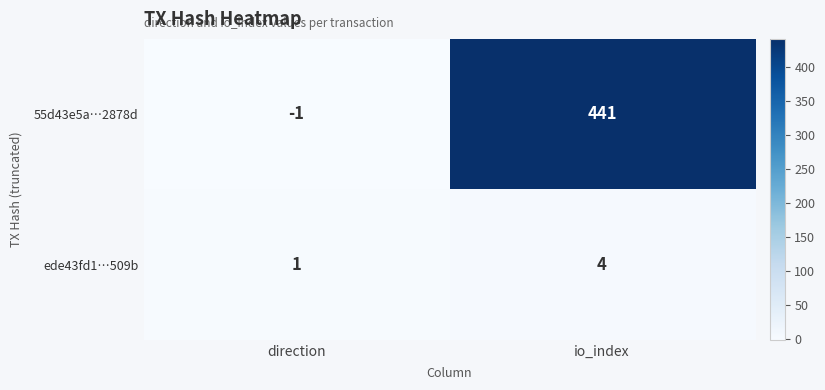

Rank the series by their average value, from lowest to highest.

ede43fd1…509b, 55d43e5a…2878d